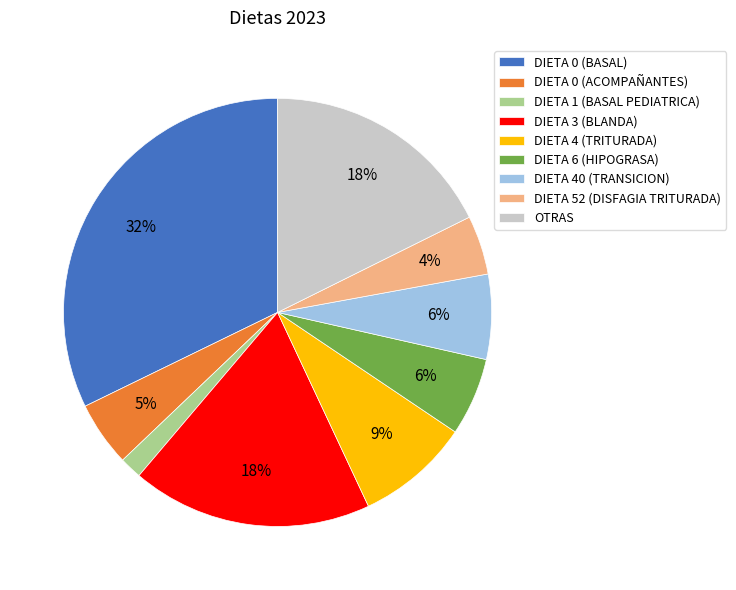

To the nearest percent, what is the combined percentage of DIETA 4 (TRITURADA) and DIETA 52 (DISFAGIA TRITURADA)?

13%